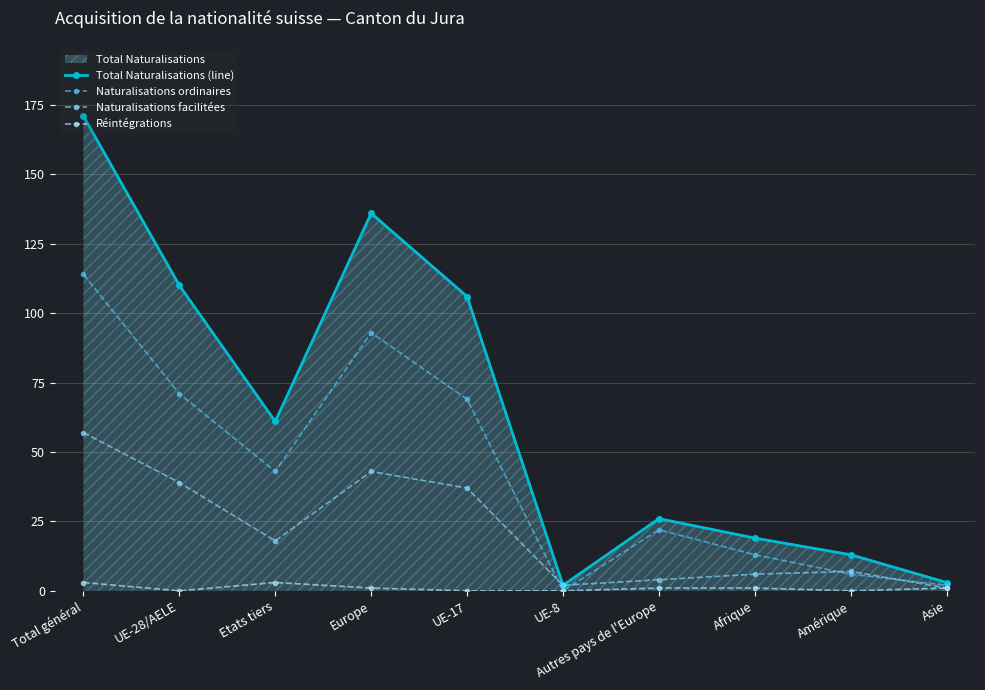

What is the difference between the second highest and second lowest values in the Total Naturalisations (line) series?

133